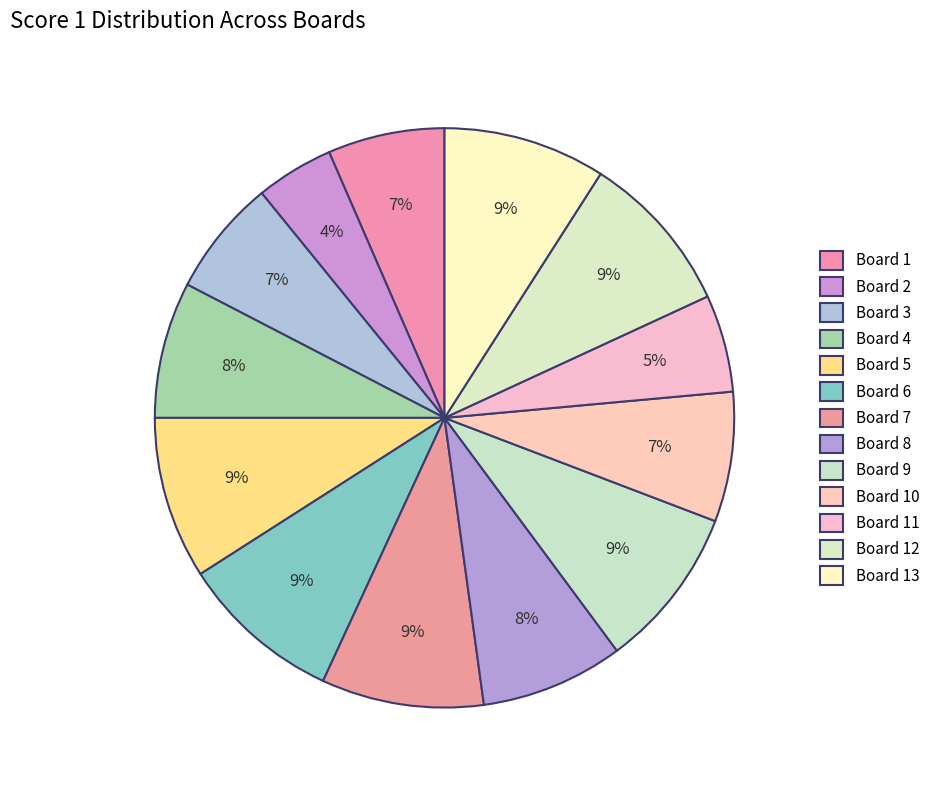

To the nearest percent, what is the average slice percentage?

8%